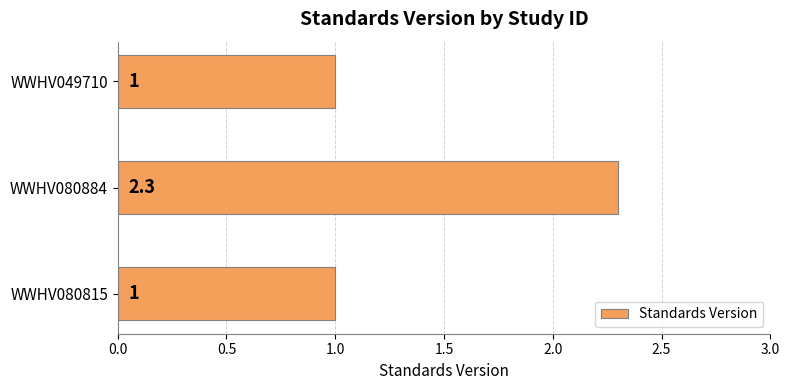

Reading bottom to top, what are all the values shown in this chart?

WWHV080815=1.0	WWHV080884=2.3	WWHV049710=1.0